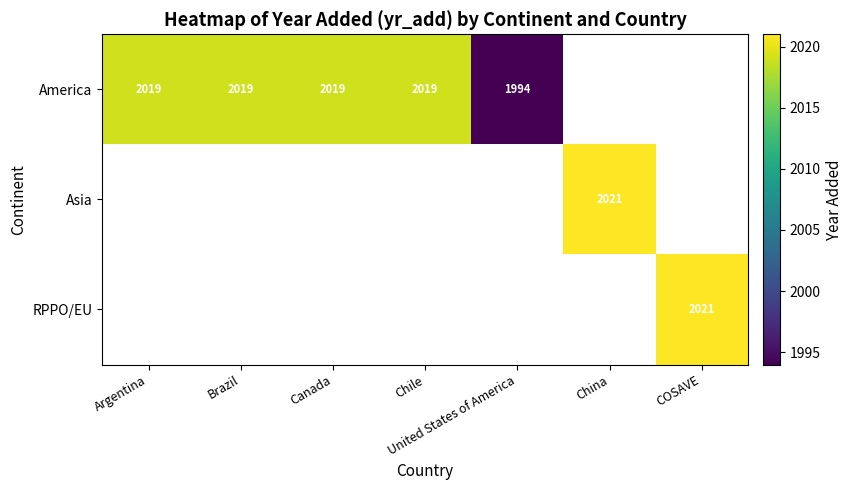

Is it true that America equals 2019 at Argentina?

True